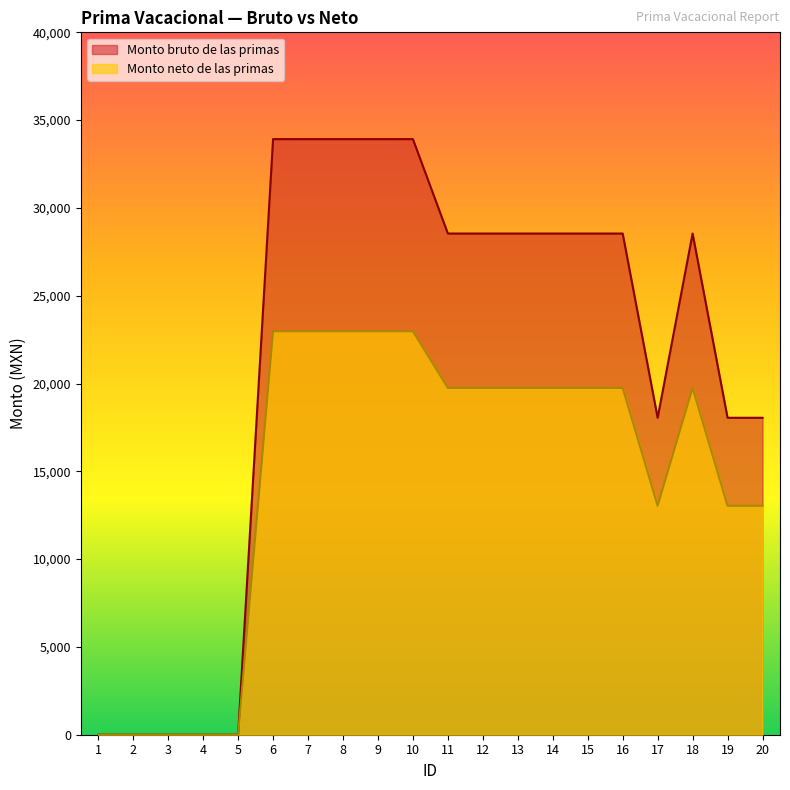

True or false: Monto neto de las primas and Monto bruto de las primas cross at least once.

False